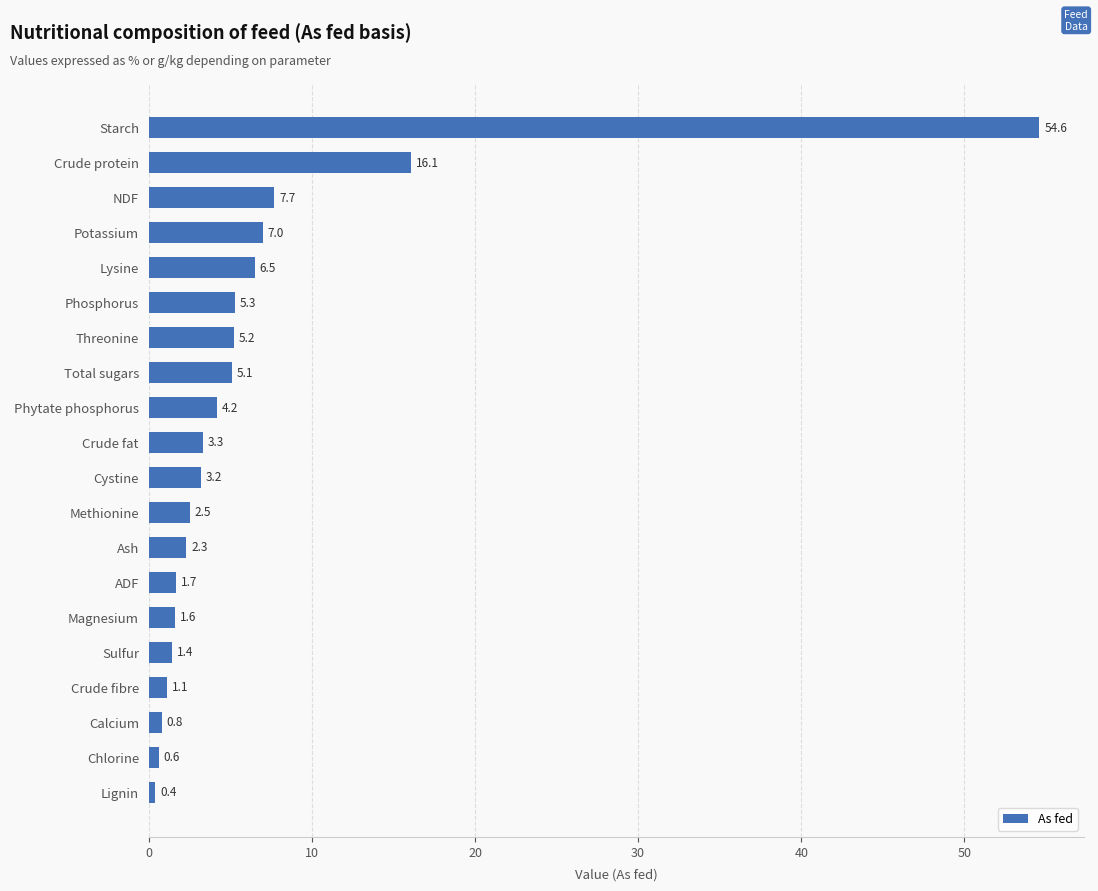

What is the maximum value shown in the chart?

54.6